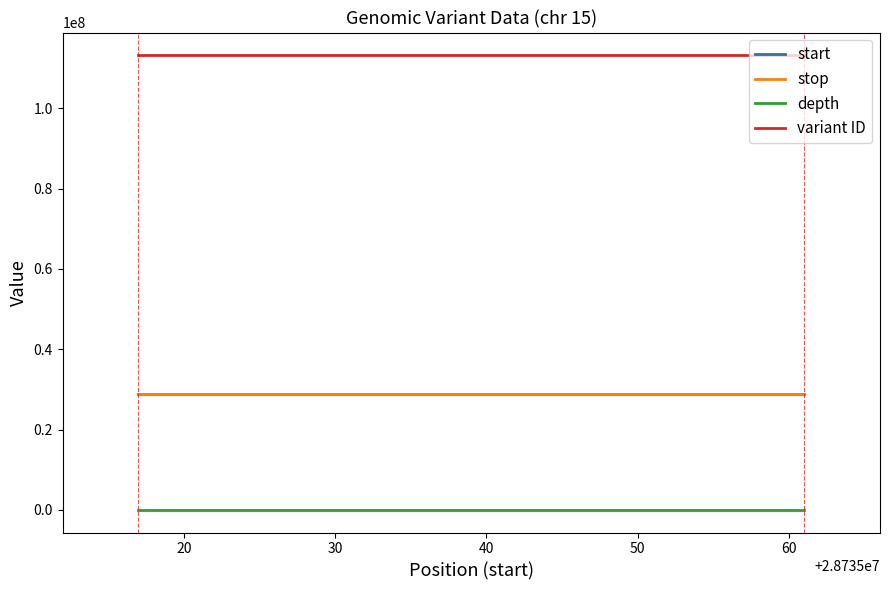

What is the spread (max minus min) of values at 20?

113225224